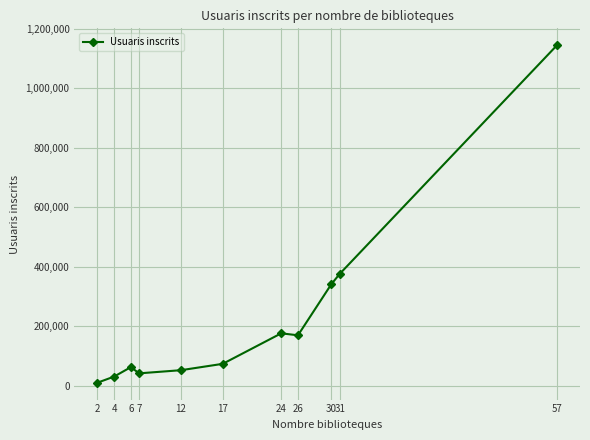

What is the average value?

225338